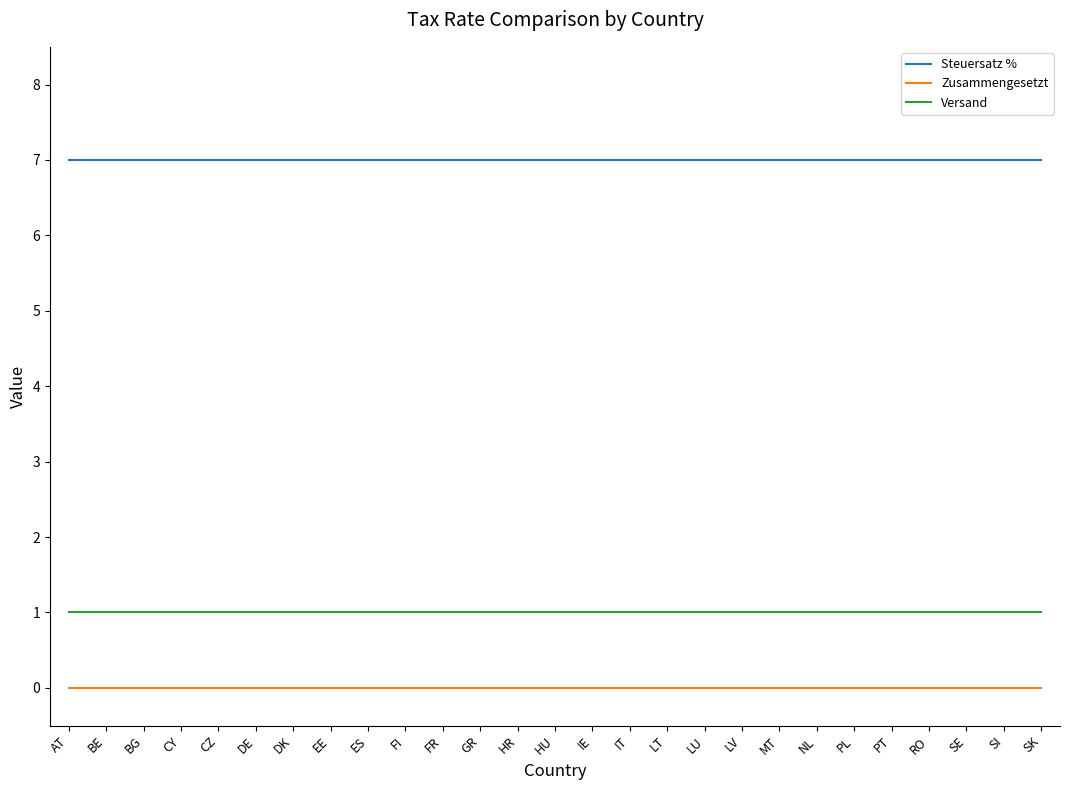

What position from the left is DE?

6